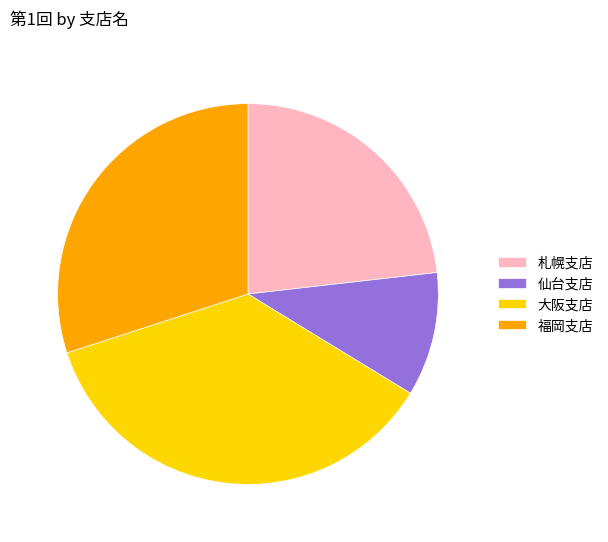

Between 大阪支店 and 仙台支店, which is larger?

大阪支店